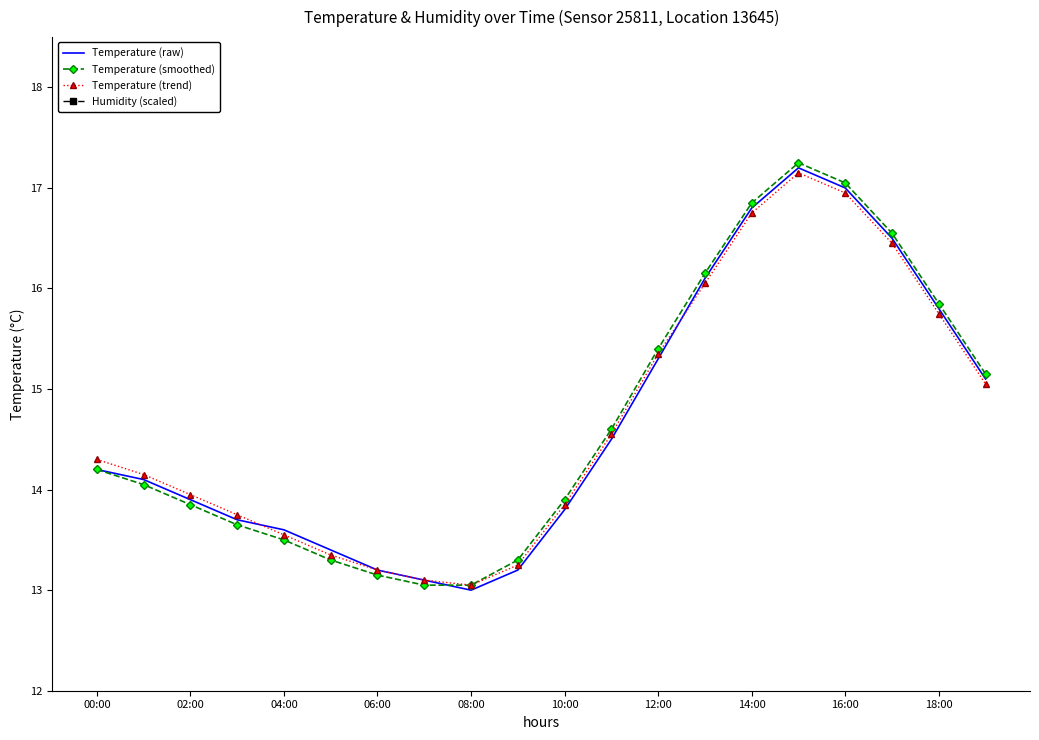

The value of Temperature (smoothed) at 18:00 is 15.8. True or false?

True